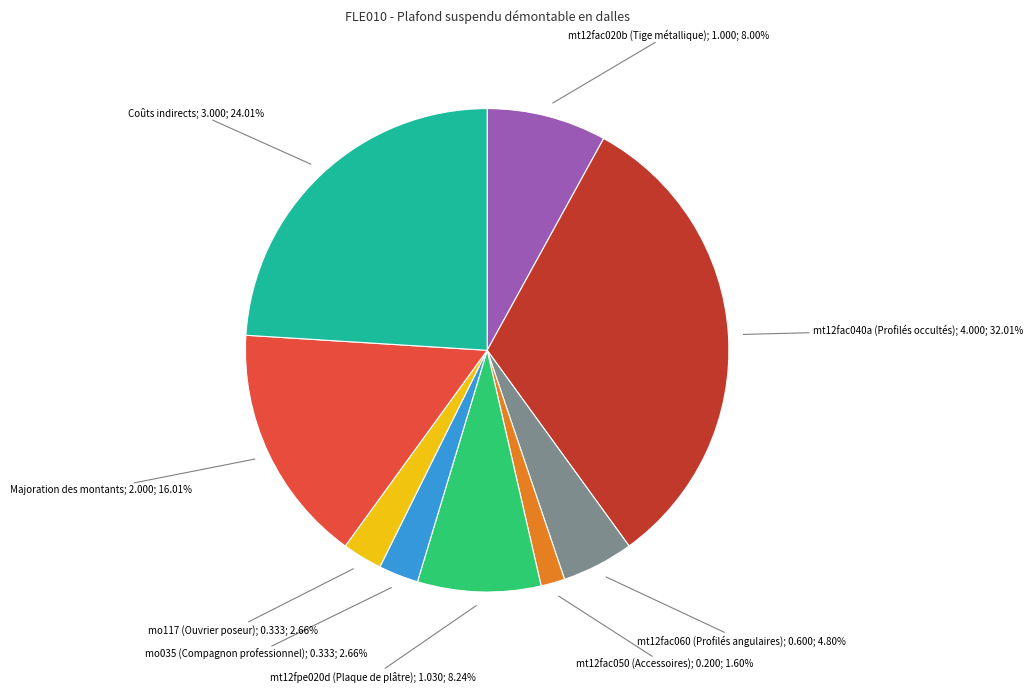

Count the number of slices in the pie.

9